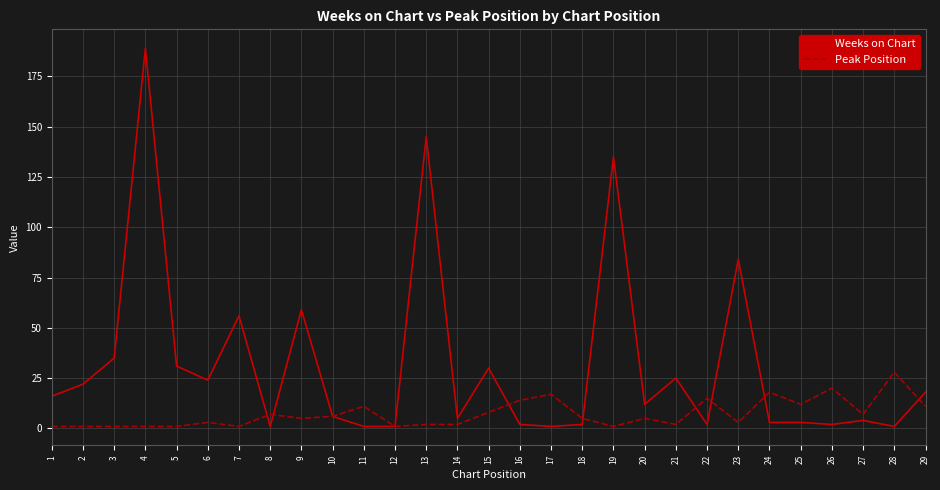

Which label corresponds to the largest value in the chart?

4